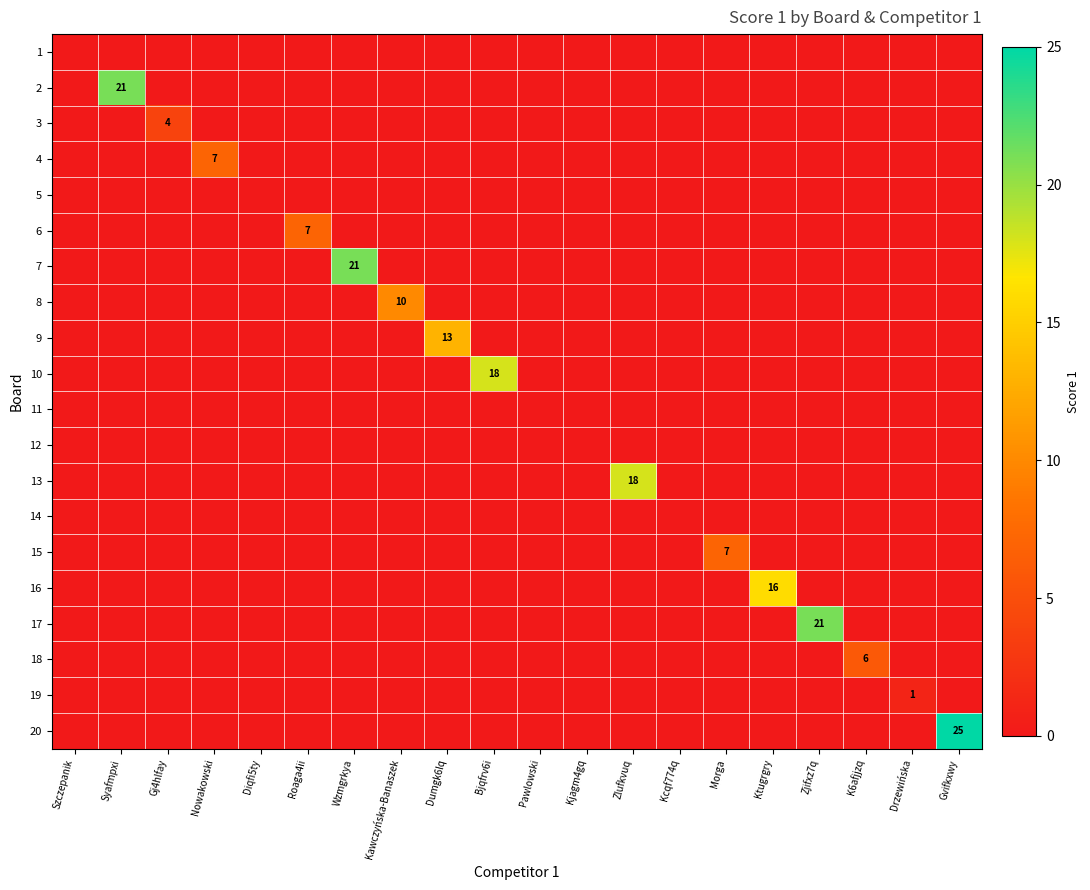

Is it true that 10 equals 11 at Kawczyńska-Banaszek?

False